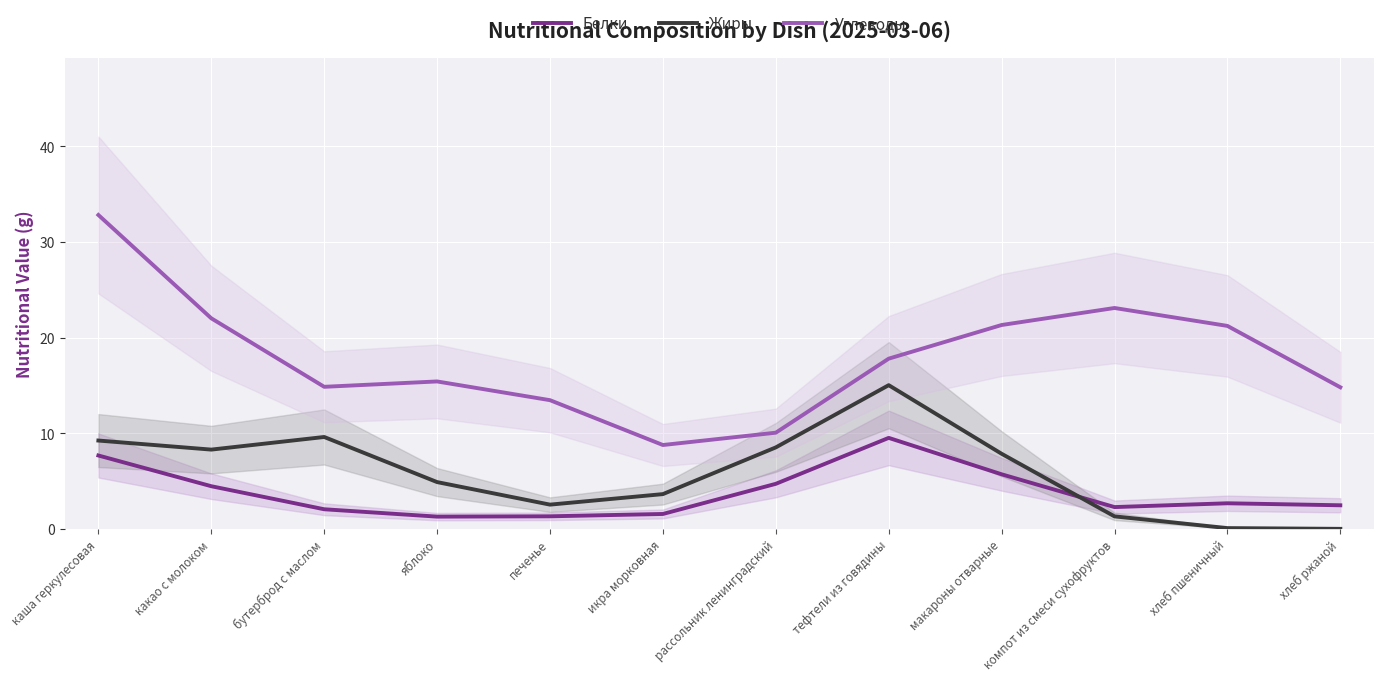

True or false: Углеводы has more than 0 interior local peaks.

True